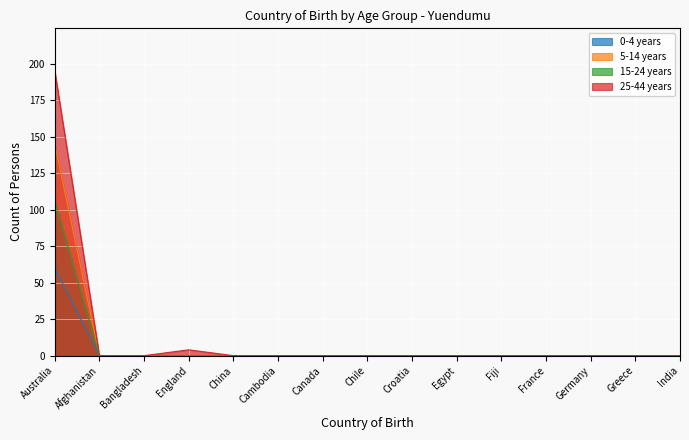

Reading right to left, list all the values displayed in this chart.

0-4 years: India=0	Greece=0	Germany=0	France=0	Fiji=0	Egypt=0	Croatia=0	Chile=0	Canada=0	Cambodia=0	China=0	England=0	Bangladesh=0	Afghanistan=0	Australia=60
5-14 years: India=0	Greece=0	Germany=0	France=0	Fiji=0	Egypt=0	Croatia=0	Chile=0	Canada=0	Cambodia=0	China=0	England=0	Bangladesh=0	Afghanistan=0	Australia=145
15-24 years: India=0	Greece=0	Germany=0	France=0	Fiji=0	Egypt=0	Croatia=0	Chile=0	Canada=0	Cambodia=0	China=0	England=0	Bangladesh=0	Afghanistan=0	Australia=106
25-44 years: India=0	Greece=0	Germany=0	France=0	Fiji=0	Egypt=0	Croatia=0	Chile=0	Canada=0	Cambodia=0	China=0	England=4	Bangladesh=0	Afghanistan=0	Australia=195